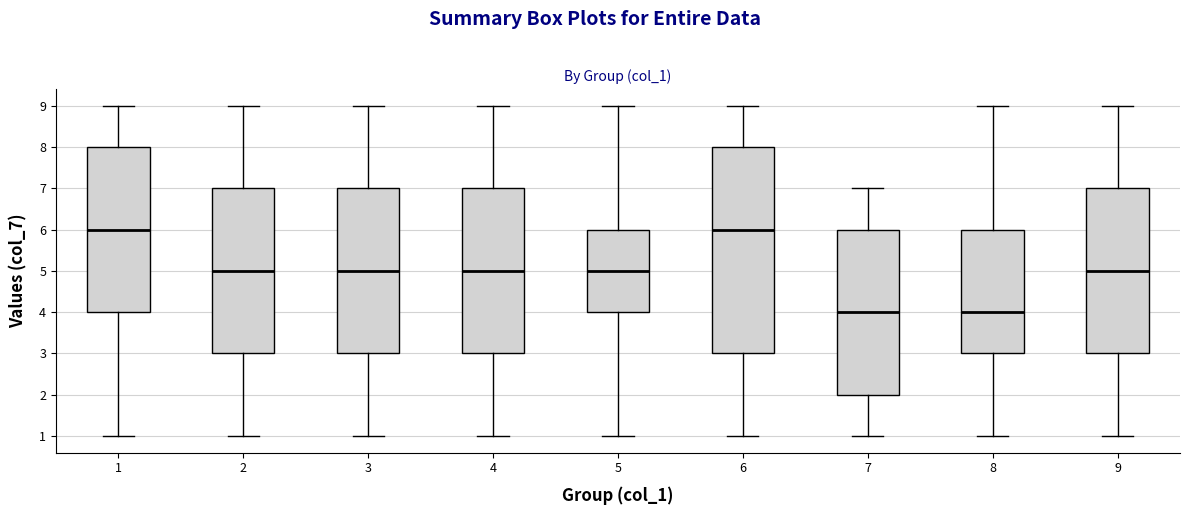

Which box is the tallest, from its lower edge to its upper edge?

6